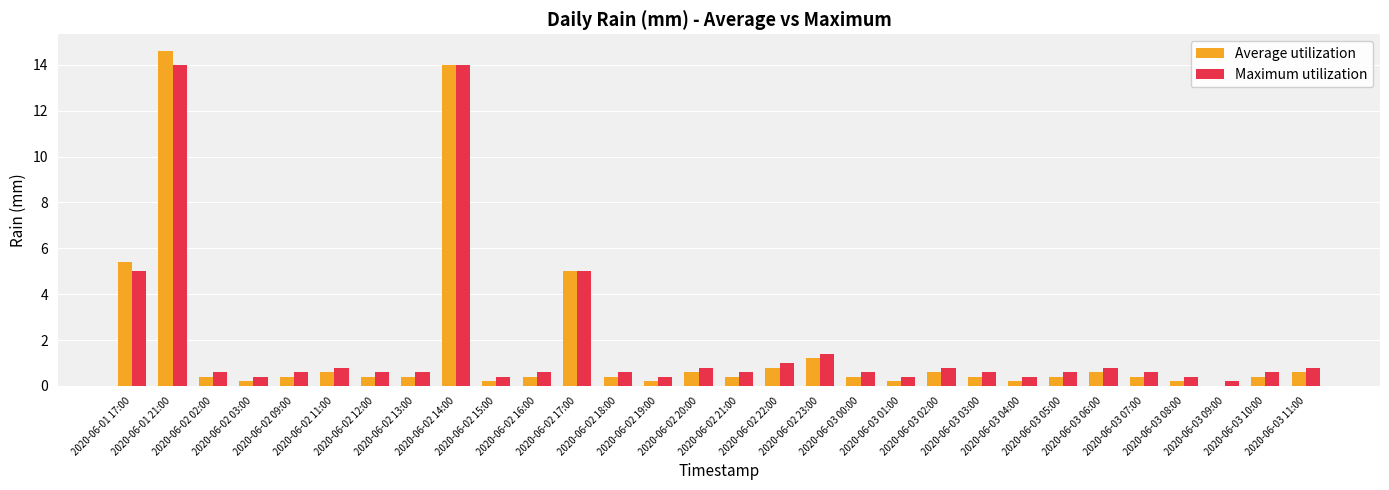

What is the total value across all series at 2020-06-03 01:00?

0.6